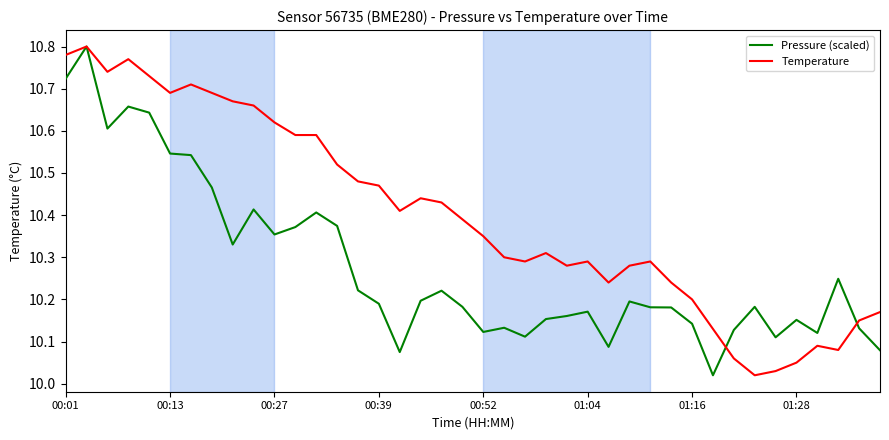

What are all the series names shown in the legend?

Pressure (scaled), Temperature